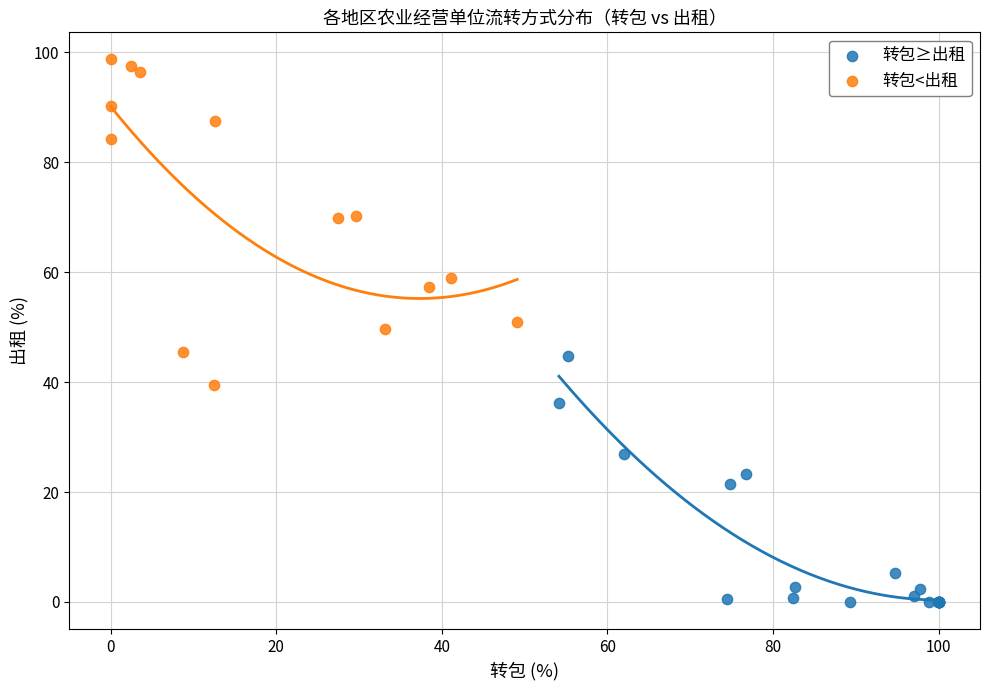

Which series has the largest Y range (max minus min)?

转包<出租